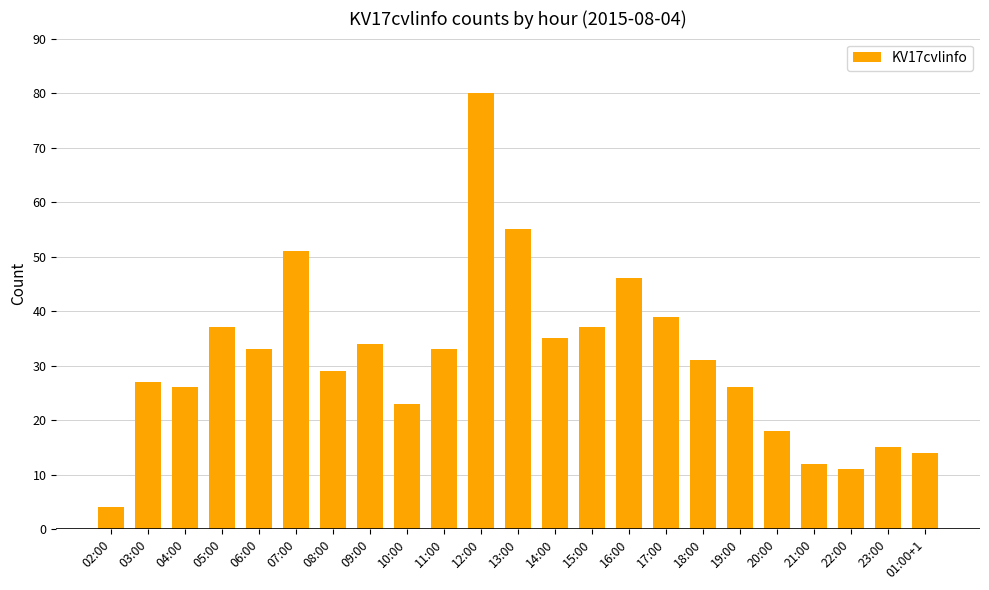

Which category has the lowest value across all series?

02:00